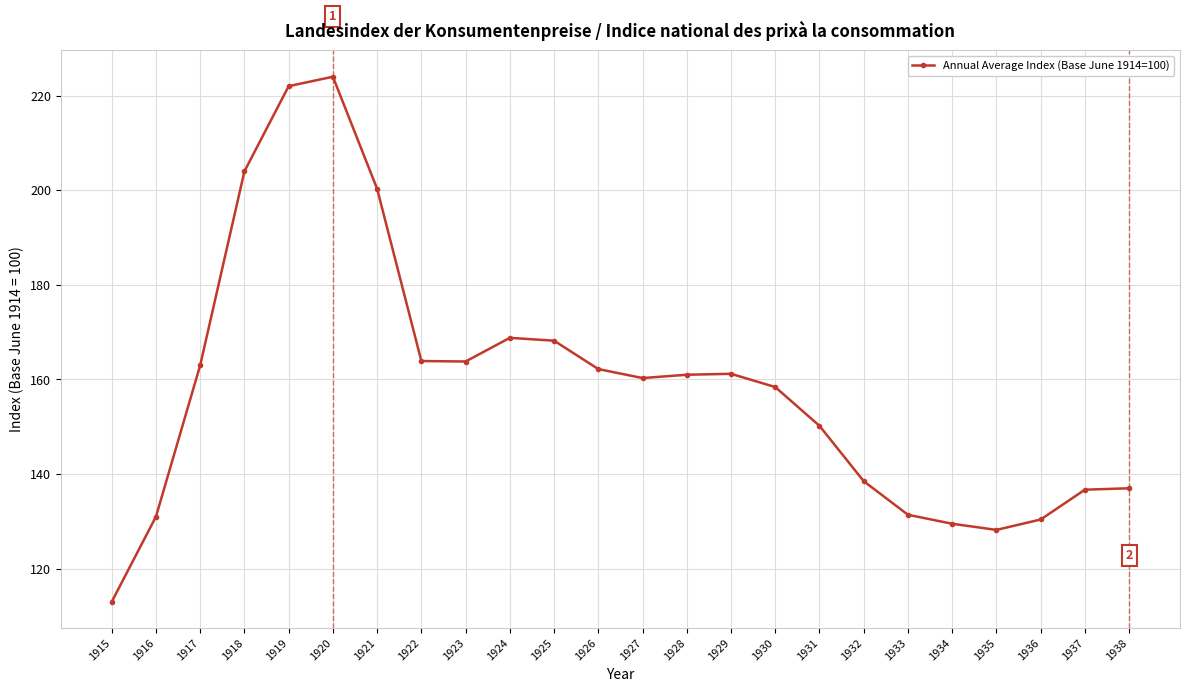

The value at 1923 is 56.6. True or false?

False